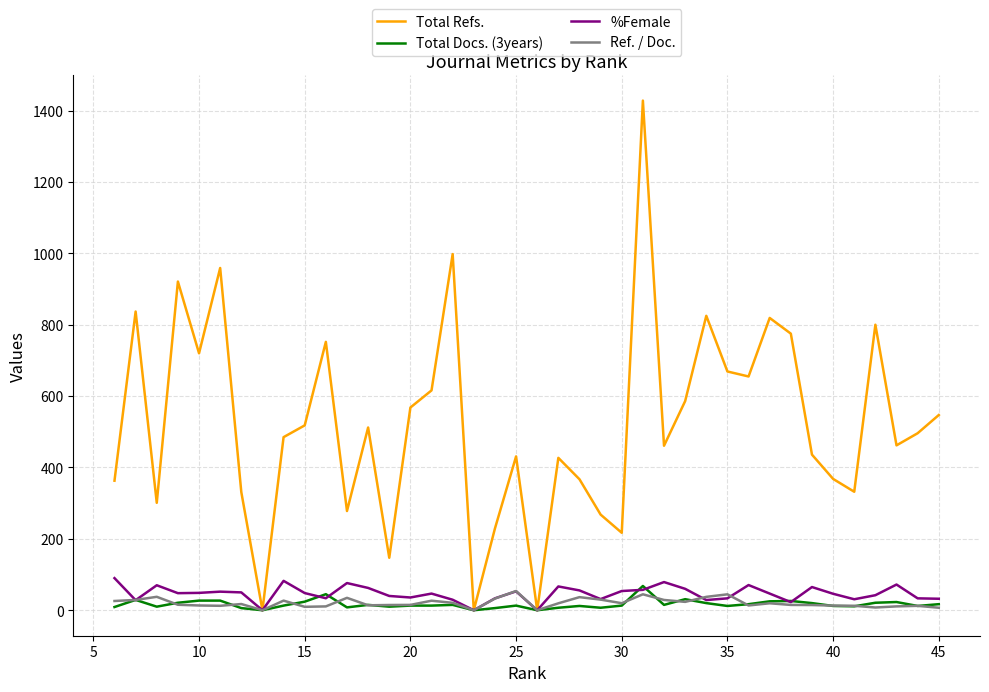

How many values in the Ref. / Doc. series exceed 17?

20